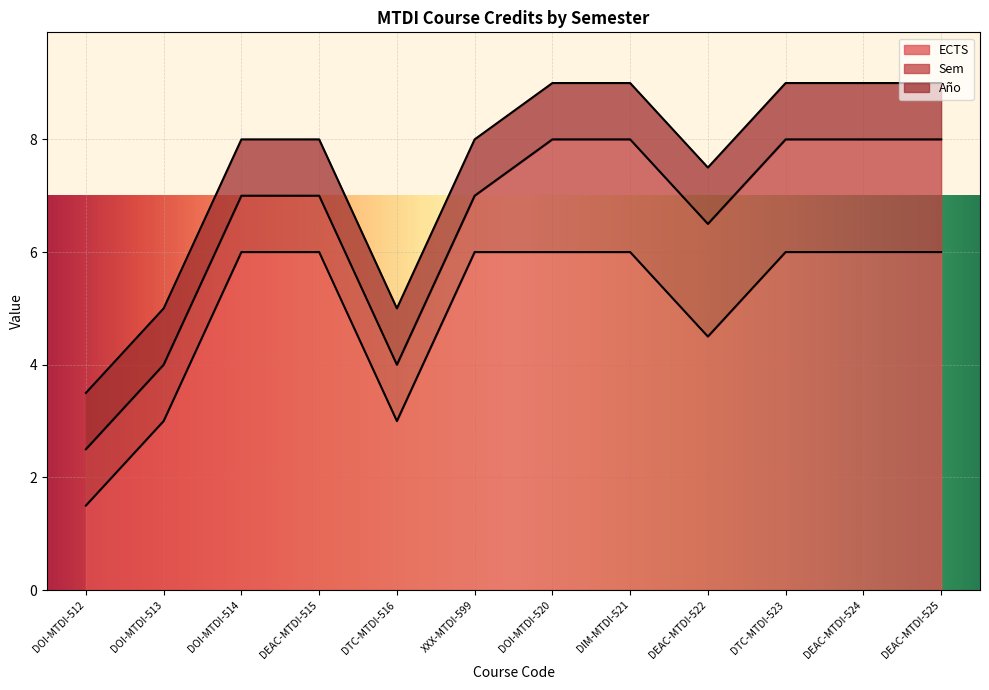

Reading left to right, list all the values displayed in this chart.

ECTS: DOI-MTDI-512=1.5	DOI-MTDI-513=3.0	DOI-MTDI-514=6.0	DEAC-MTDI-515=6.0	DTC-MTDI-516=3.0	XXX-MTDI-599=6.0	DOI-MTDI-520=6.0	DIM-MTDI-521=6.0	DEAC-MTDI-522=4.5	DTC-MTDI-523=6.0	DEAC-MTDI-524=6.0	DEAC-MTDI-525=6.0
Sem: DOI-MTDI-512=1.0	DOI-MTDI-513=1.0	DOI-MTDI-514=1.0	DEAC-MTDI-515=1.0	DTC-MTDI-516=1.0	XXX-MTDI-599=1.0	DOI-MTDI-520=2.0	DIM-MTDI-521=2.0	DEAC-MTDI-522=2.0	DTC-MTDI-523=2.0	DEAC-MTDI-524=2.0	DEAC-MTDI-525=2.0
Año: DOI-MTDI-512=1.0	DOI-MTDI-513=1.0	DOI-MTDI-514=1.0	DEAC-MTDI-515=1.0	DTC-MTDI-516=1.0	XXX-MTDI-599=1.0	DOI-MTDI-520=1.0	DIM-MTDI-521=1.0	DEAC-MTDI-522=1.0	DTC-MTDI-523=1.0	DEAC-MTDI-524=1.0	DEAC-MTDI-525=1.0